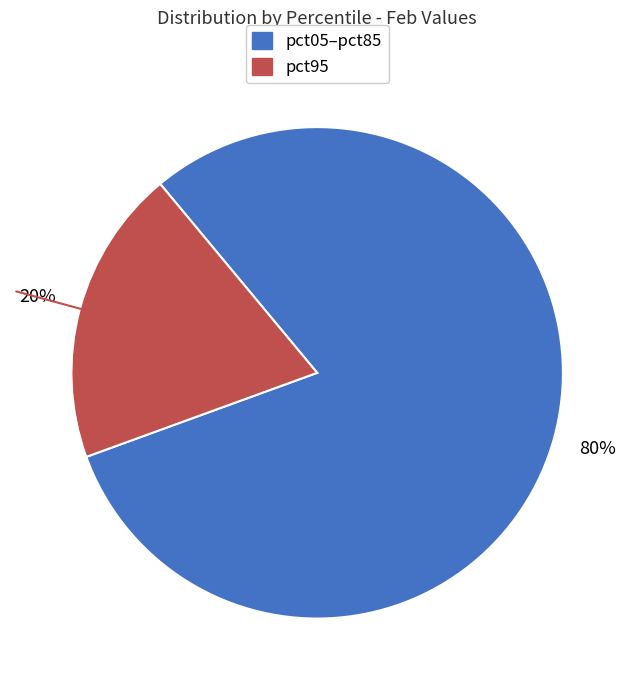

Is there a majority slice in this chart?

Yes